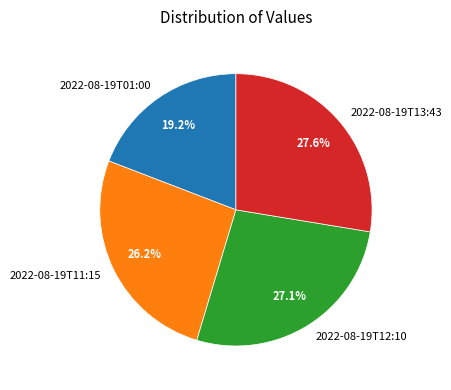

What is the largest slice in the pie chart?

2022-08-19T13:43